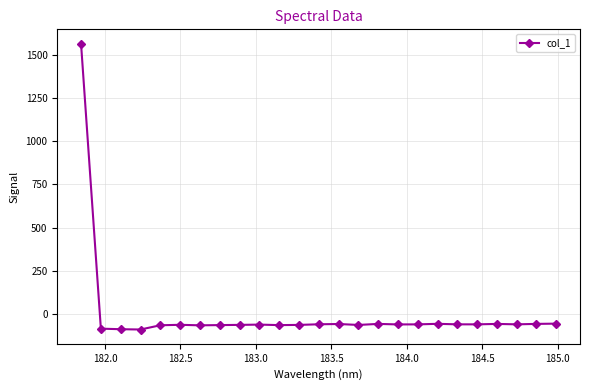

What is the value of the 2nd point from the left?

-82.4